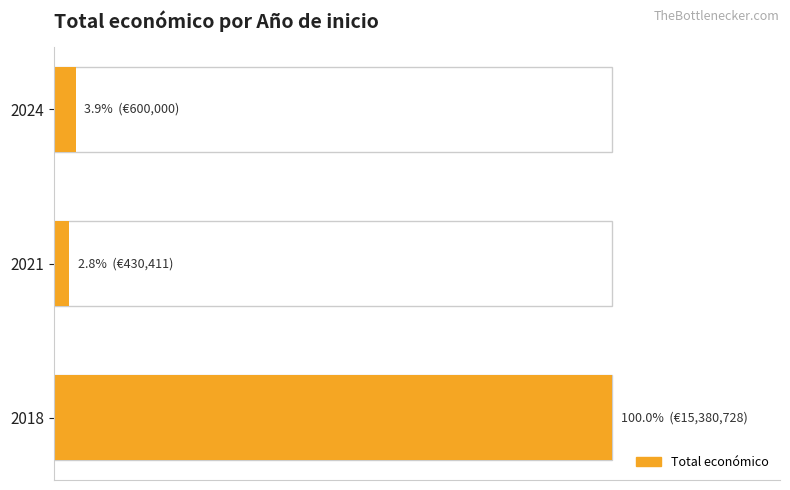

What is the average value?

35.6